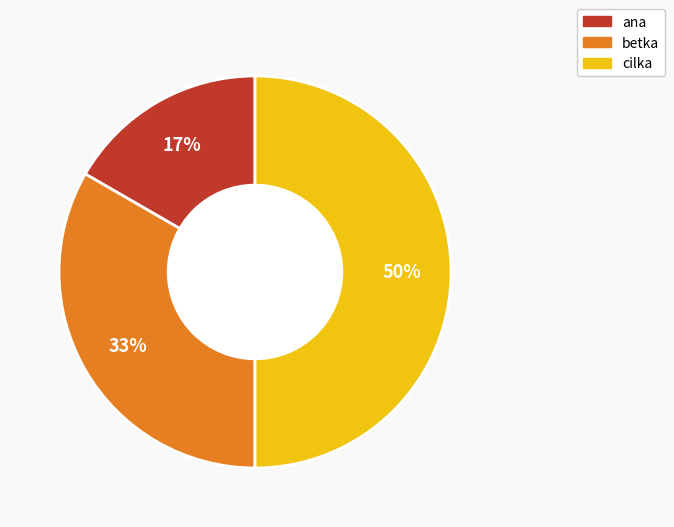

Approximately how many times larger is the value at ana compared to betka?

0.5